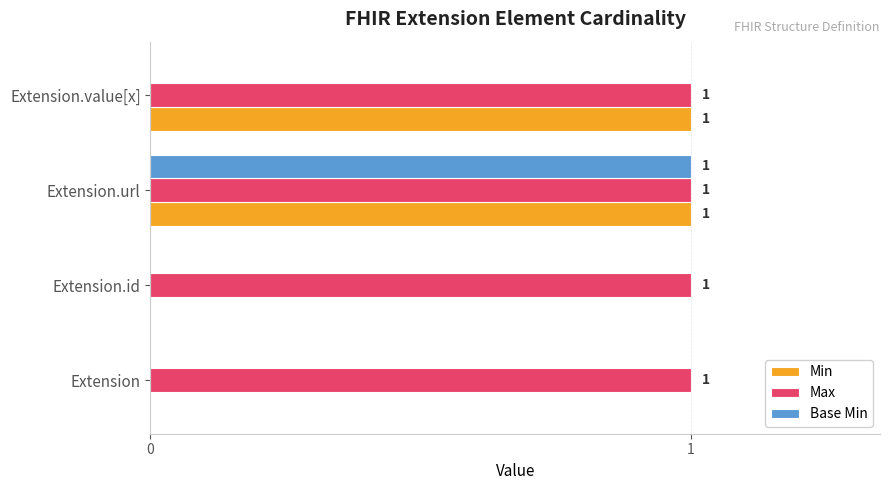

What is the total value across all series at Extension.url?

3